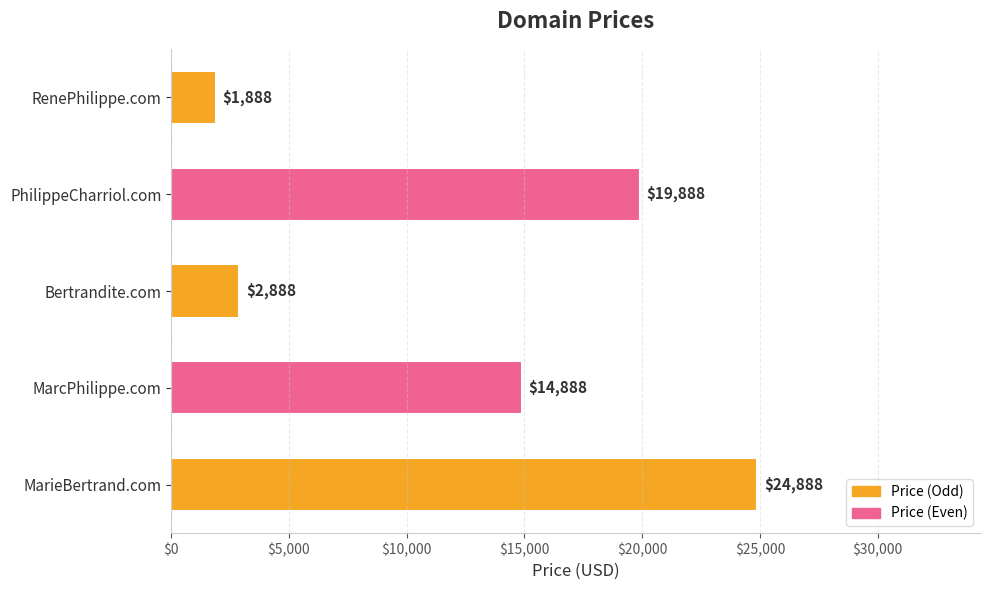

At which category does the chart reach its peak across all series?

MarieBertrand.com